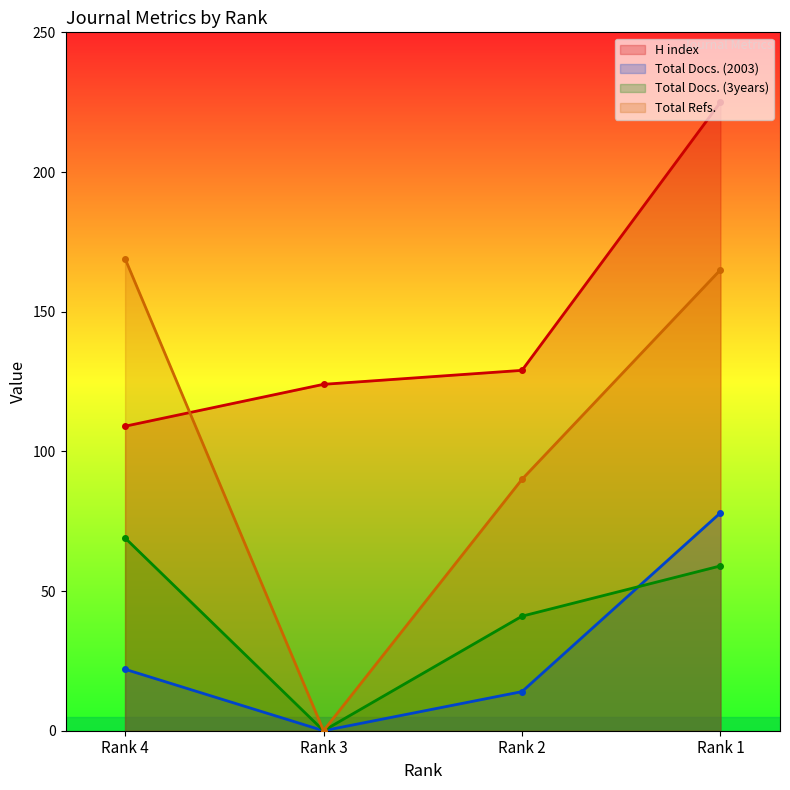

True or false: Total Refs. has a value of 93 at Rank 3.

False